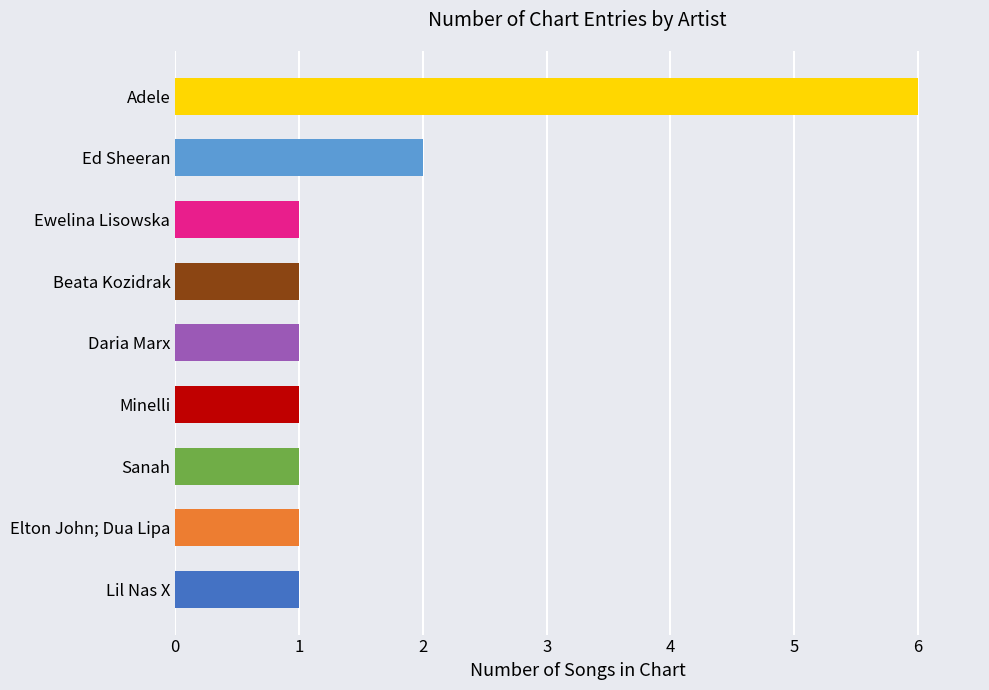

How many distinct data groups are displayed?

1